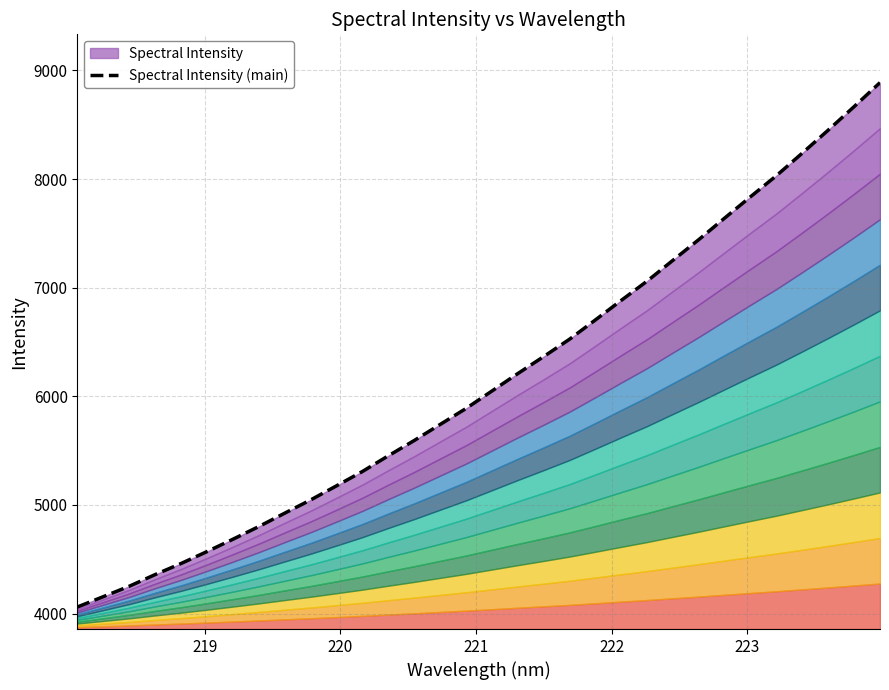

True or false: there are more than 0 points higher than both neighbors.

False